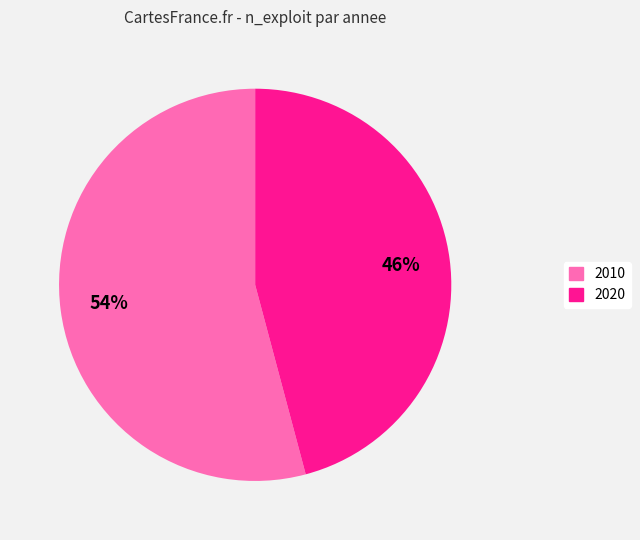

How many segments does this pie chart have?

2